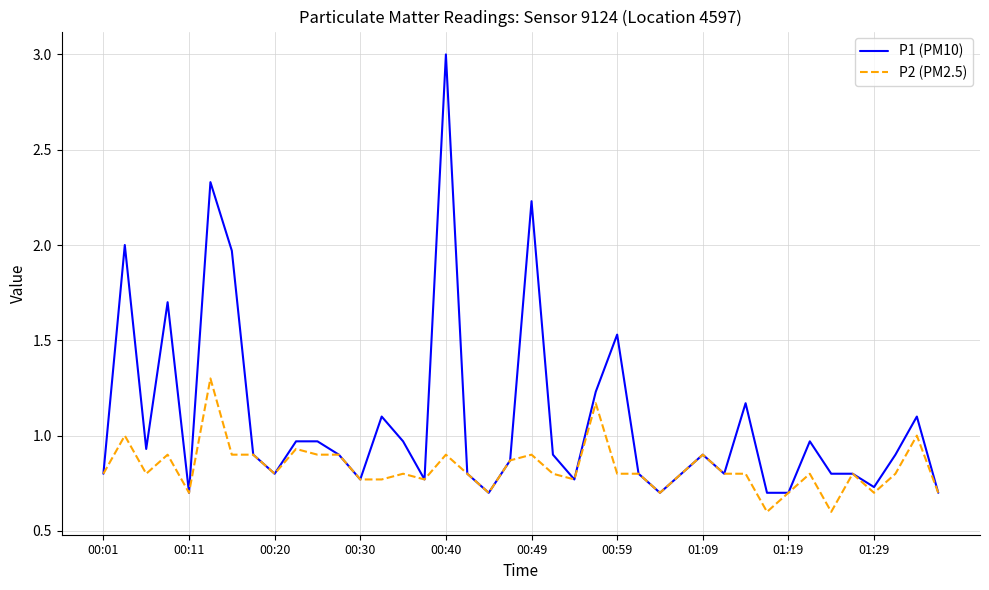

List the series in order of their peak value, highest first.

P1 (PM10), P2 (PM2.5)